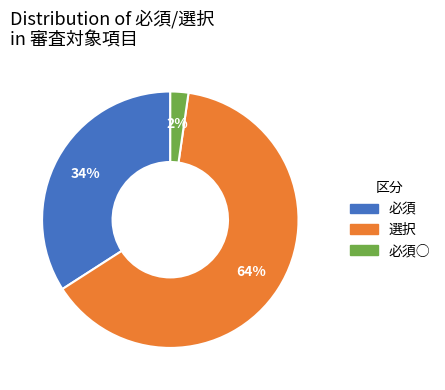

Is there any slice that represents more than half of the pie?

Yes